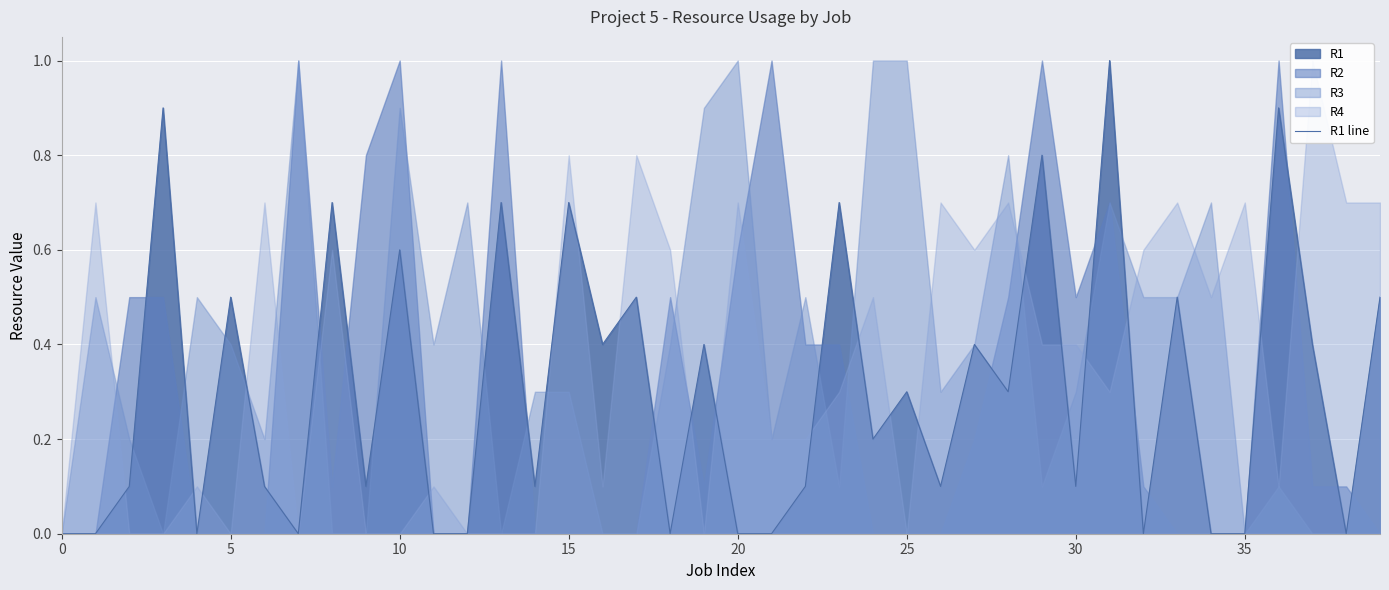

How many points are higher than both their immediate neighbors (excluding endpoints)?

15